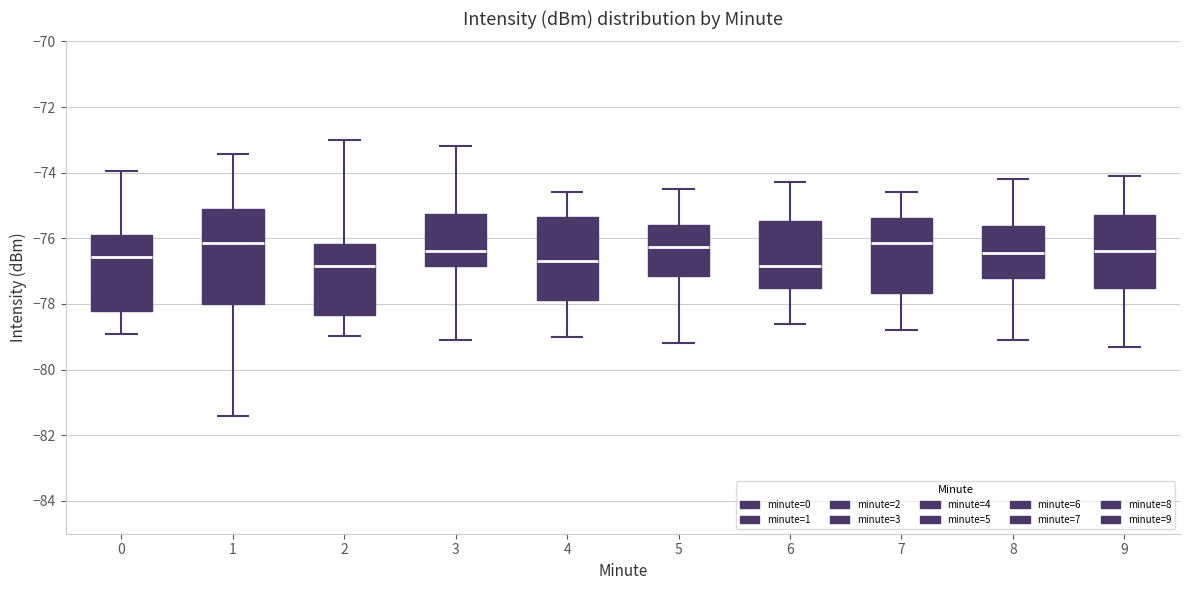

Reading left to right, transcribe this box plot: for each box, give where its median line is, the range the box spans, and where its two whiskers end, as read against the y-axis. The values are not printed on the chart, so give them approximately, as read against the axis.

0: median -76.6, box -78.2 to -75.8, whiskers -79.0 to -74.0
1: median -76.2, box -78.0 to -75.2, whiskers -81.4 to -73.4
2: median -76.8, box -78.4 to -76.2, whiskers -79.0 to -73.0
3: median -76.4, box -76.8 to -75.2, whiskers -79.0 to -73.2
4: median -76.6, box -77.8 to -75.4, whiskers -79.0 to -74.6
5: median -76.2, box -77.2 to -75.6, whiskers -79.2 to -74.4
6: median -76.8, box -77.4 to -75.4, whiskers -78.6 to -74.2
7: median -76.2, box -77.6 to -75.4, whiskers -78.8 to -74.6
8: median -76.4, box -77.2 to -75.6, whiskers -79.0 to -74.2
9: median -76.4, box -77.4 to -75.2, whiskers -79.2 to -74.0